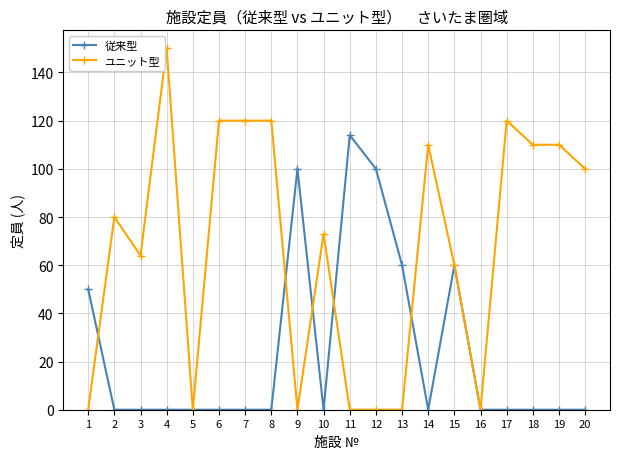

At how many categories does at least one series exceed 147?

1